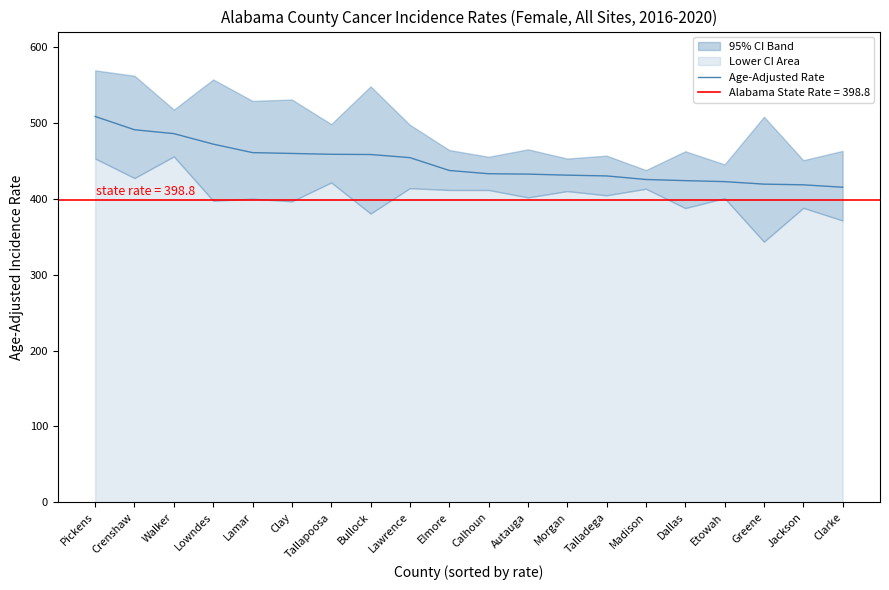

What is the change in value from Lawrence to Jackson?

-35.8